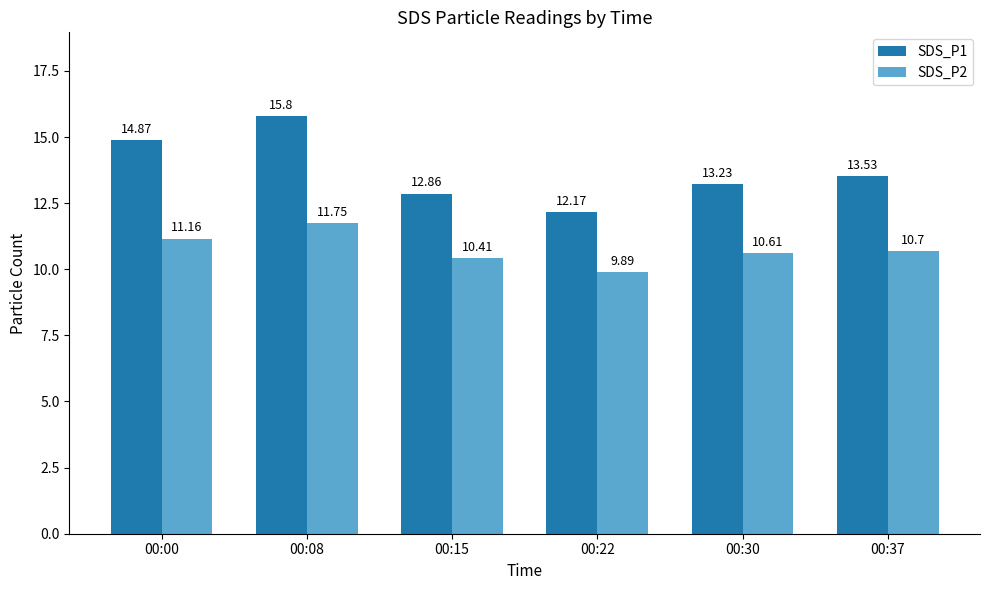

True or false: SDS_P1 has a value of 12.9 at 00:15.

True